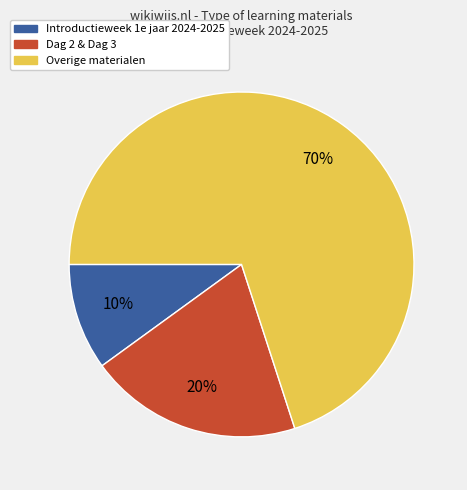

Does any single category account for the majority?

Yes